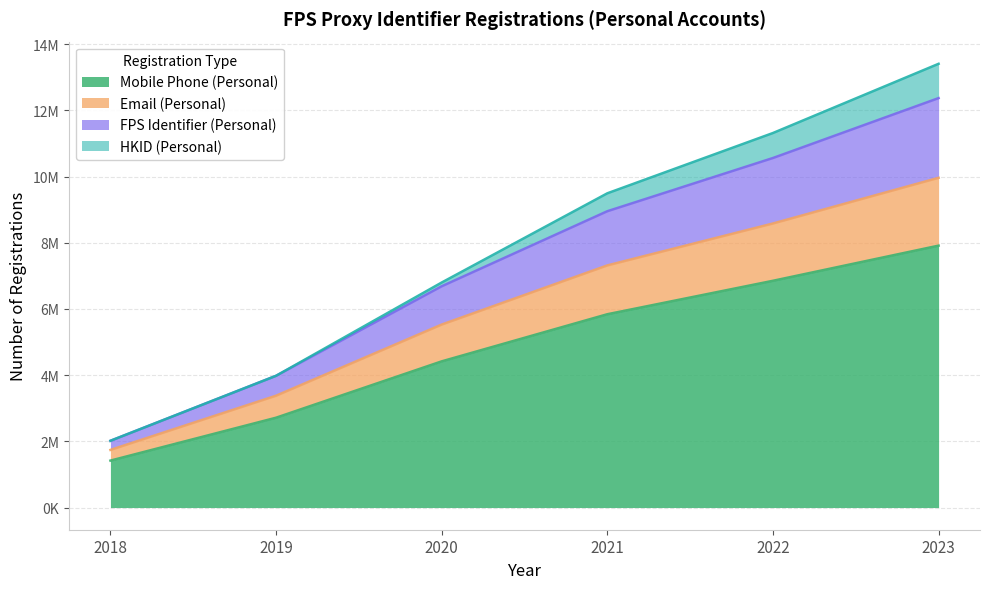

True or false: Email (Personal) has more than 0 interior local peaks.

False